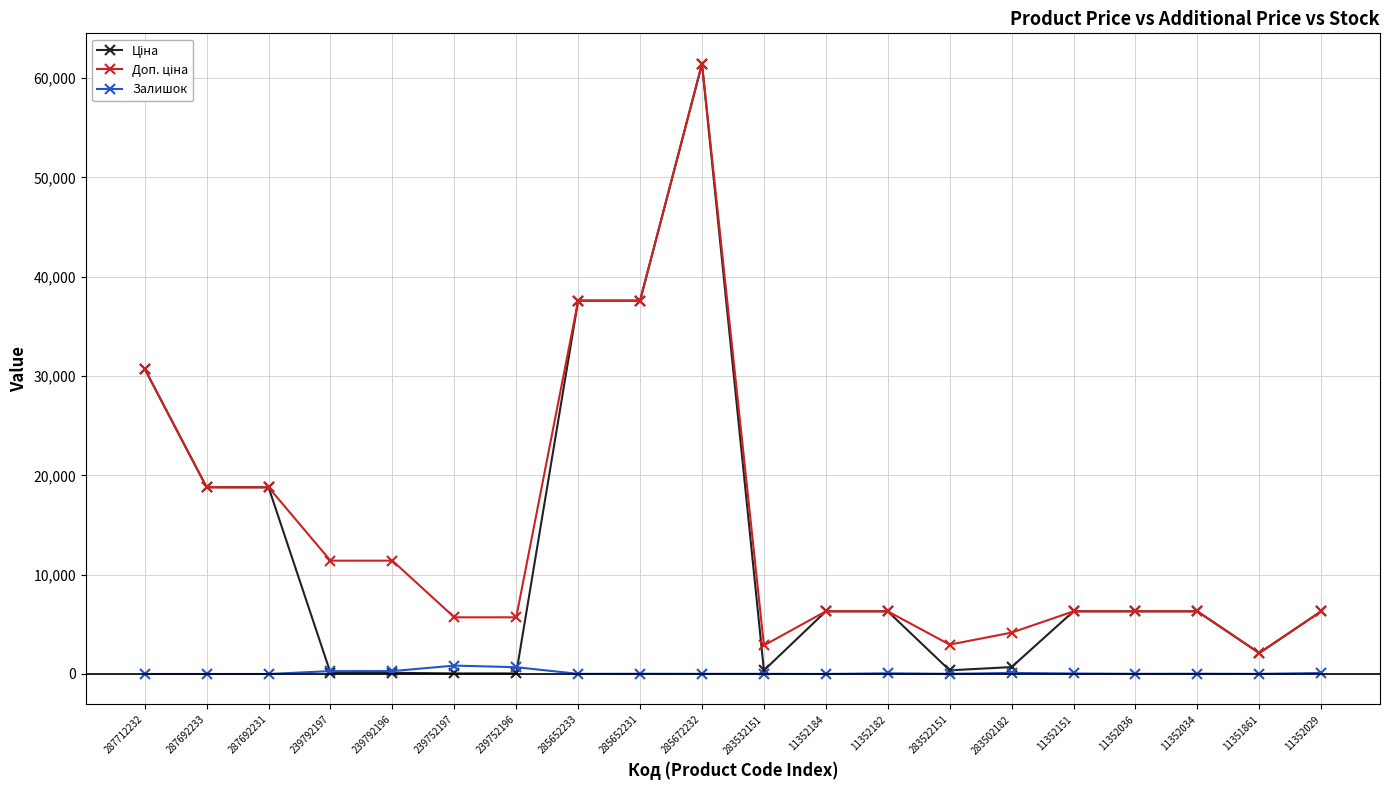

Which category has the highest value across all series?

285672232